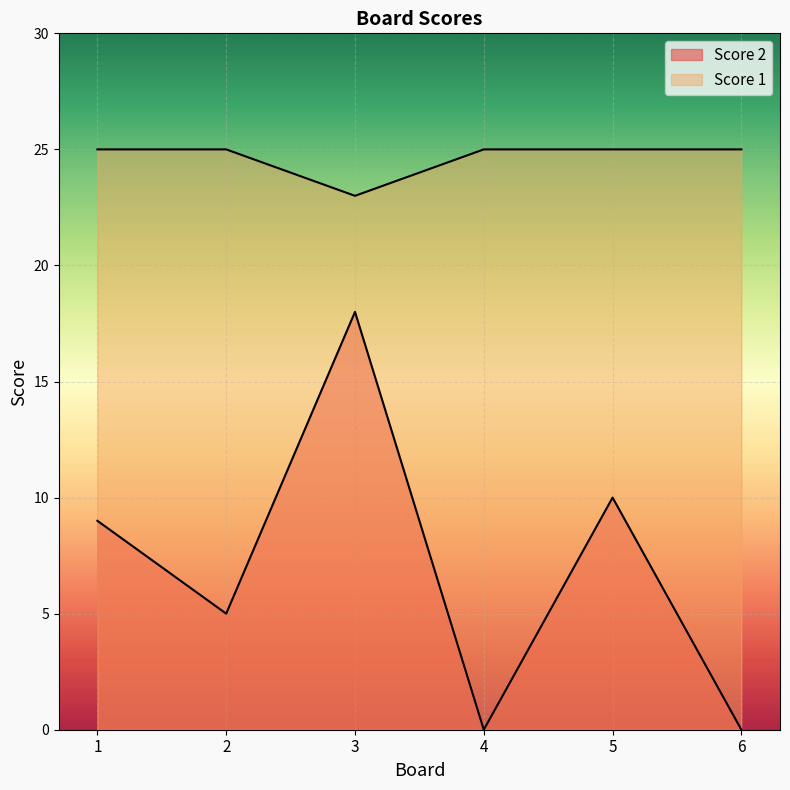

True or false: Score 1 and Score 2 intersect in this chart.

False